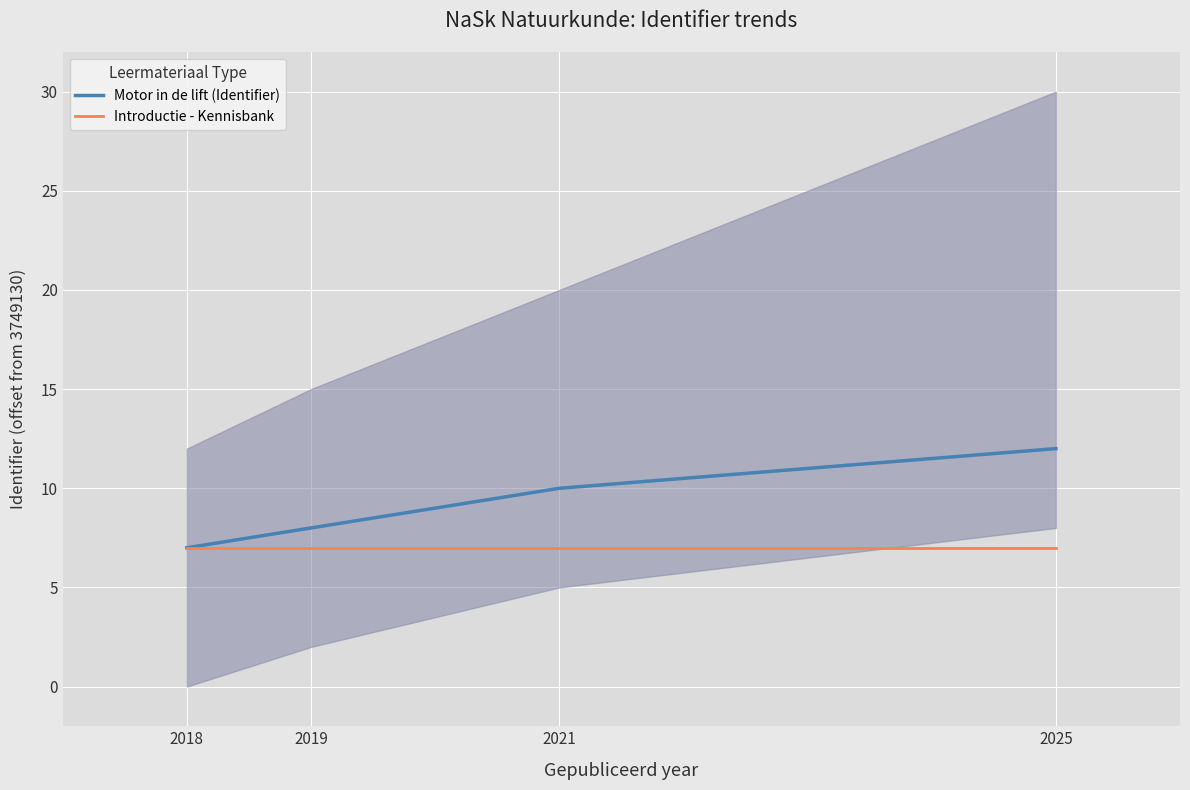

Which category has the highest value across all series?

2025